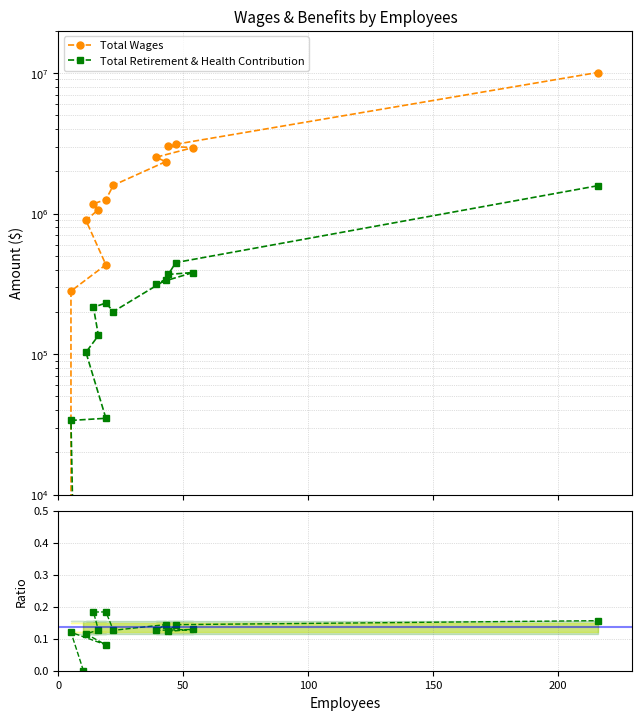

What is the difference between the second highest and minimum values in the Retirement / Wages series?

0.2